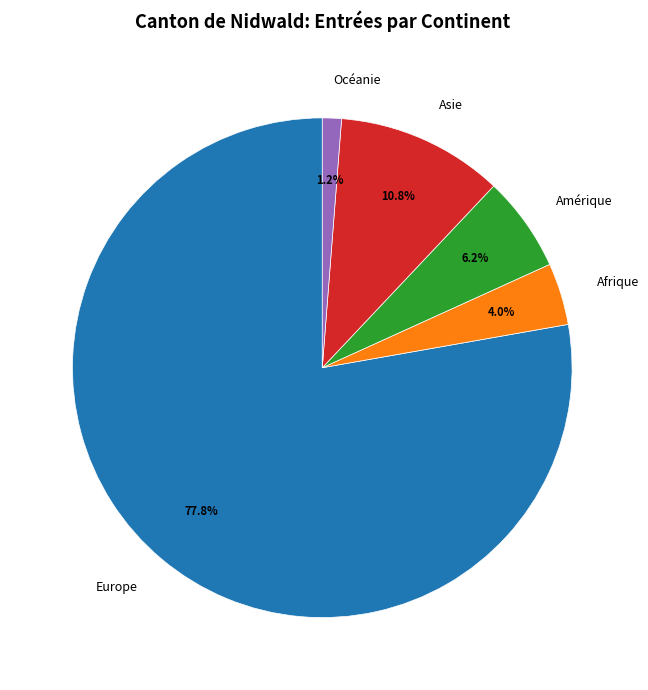

How many slices are in this pie chart?

5